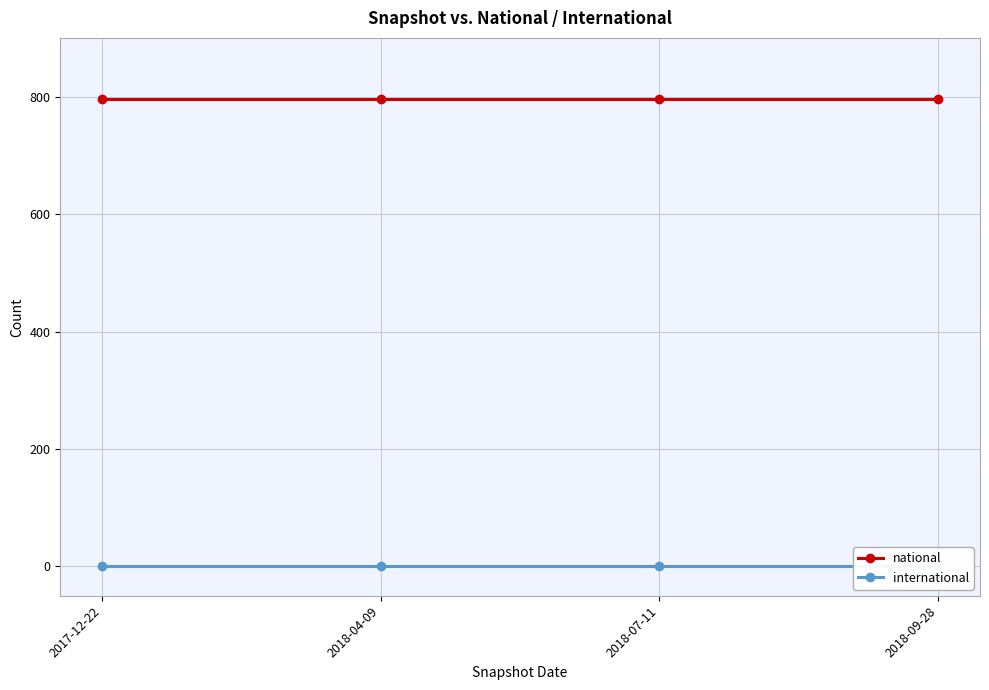

What position from the right is 2018-09-28?

1